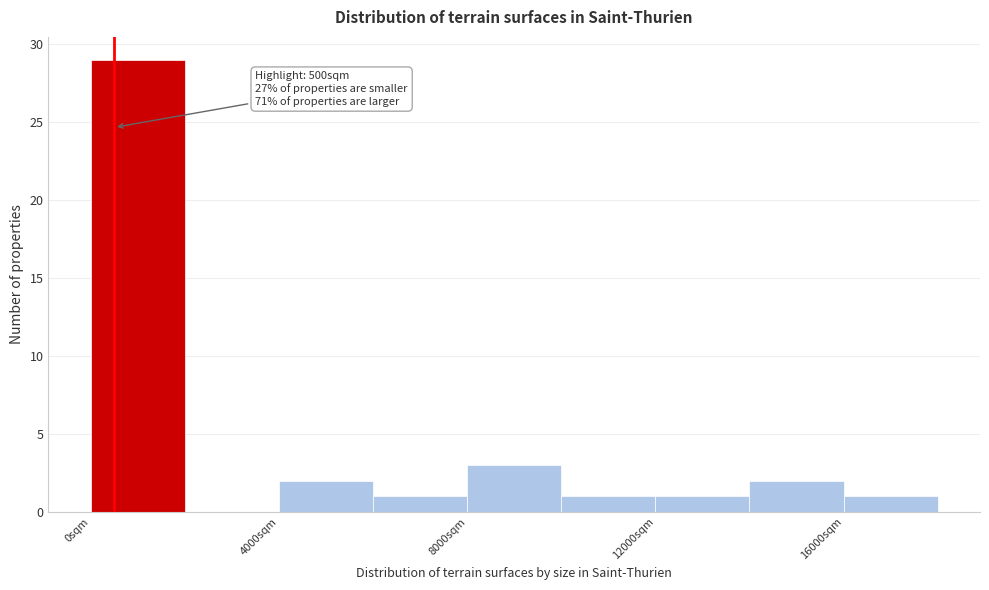

Which range on the x-axis has the tallest bar?

0 to 2000